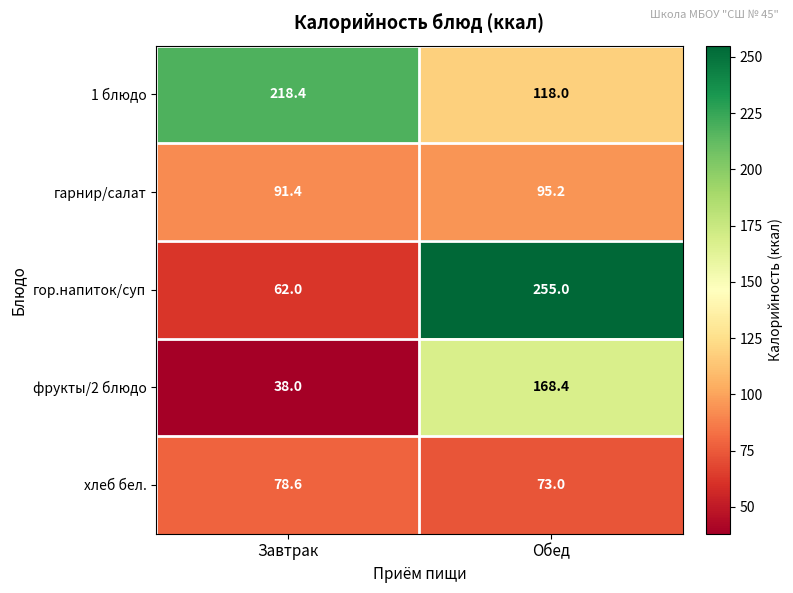

Which series has the largest total across all categories?

1 блюдо